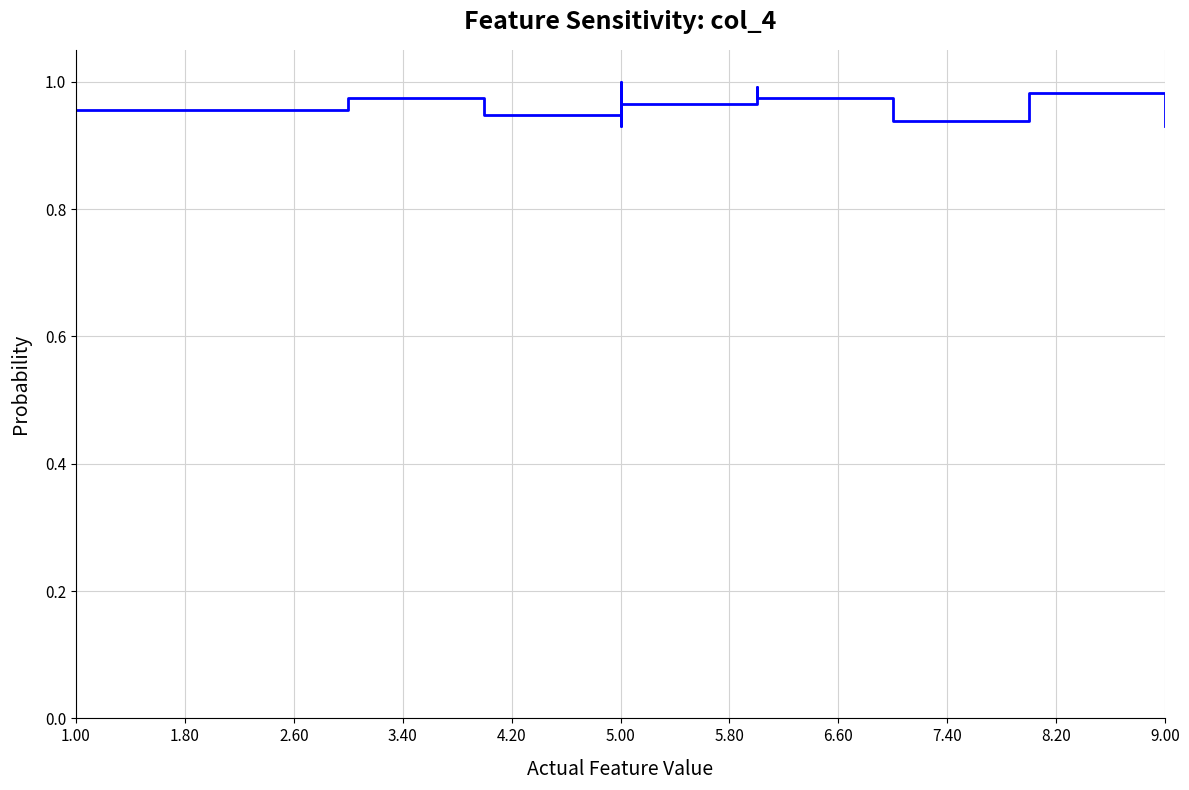

Is it true that the value at 1.00 is 1.0?

True